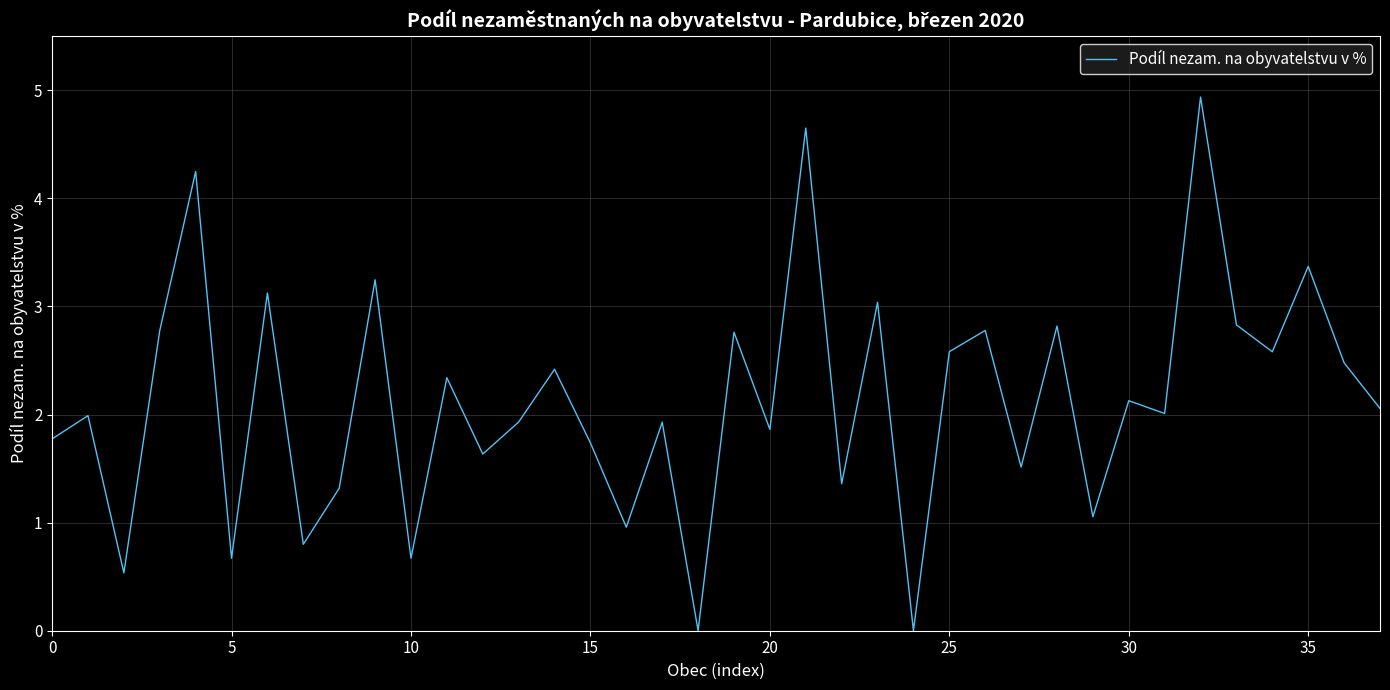

What is the difference between the maximum and minimum values?

4.9